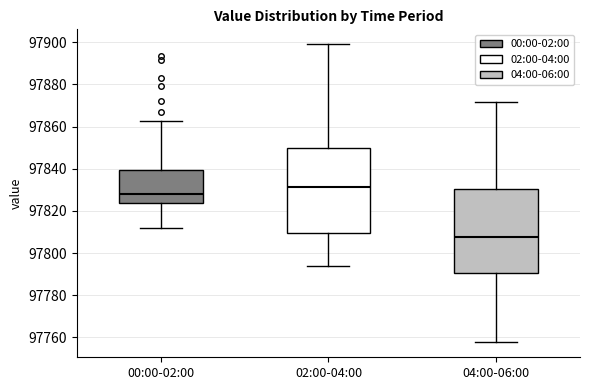

Which box's median line is the lowest?

04:00-06:00